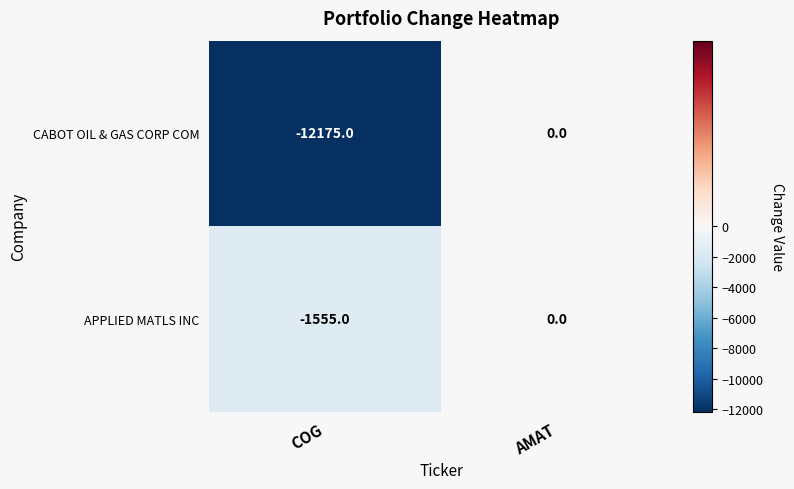

At which label is APPLIED MATLS INC closest to -777?

AMAT